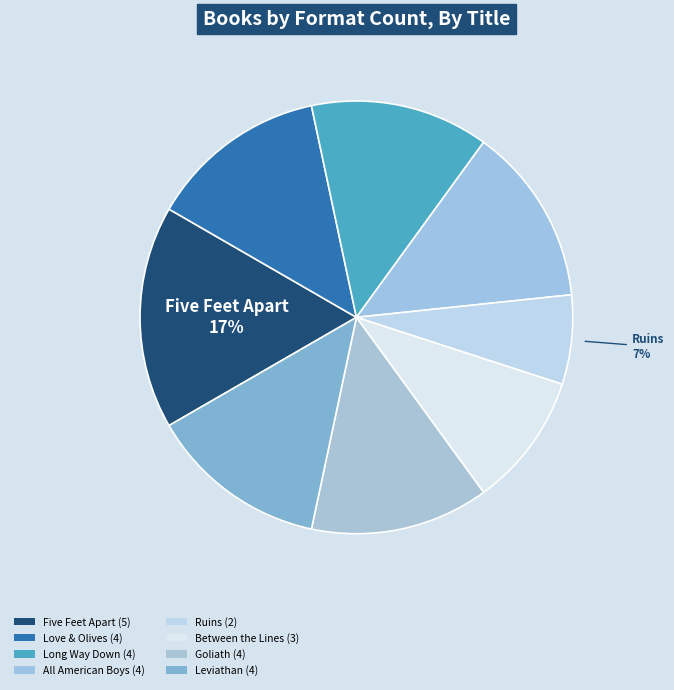

How many segments does this pie chart have?

8